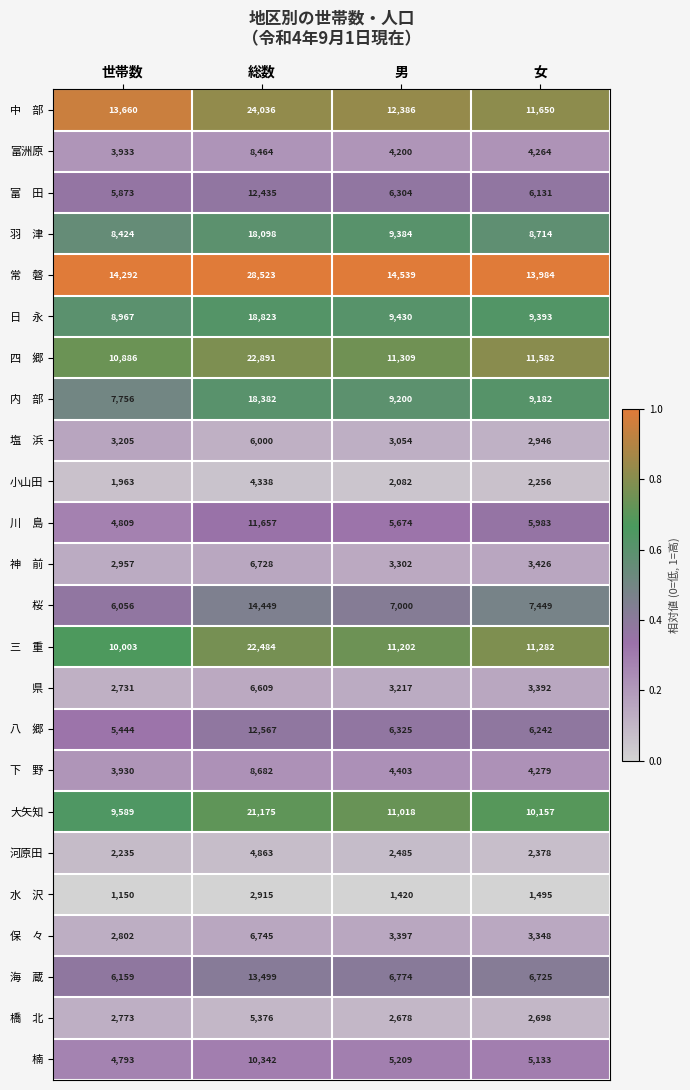

At which label is 小山田 closest to 3150?

女